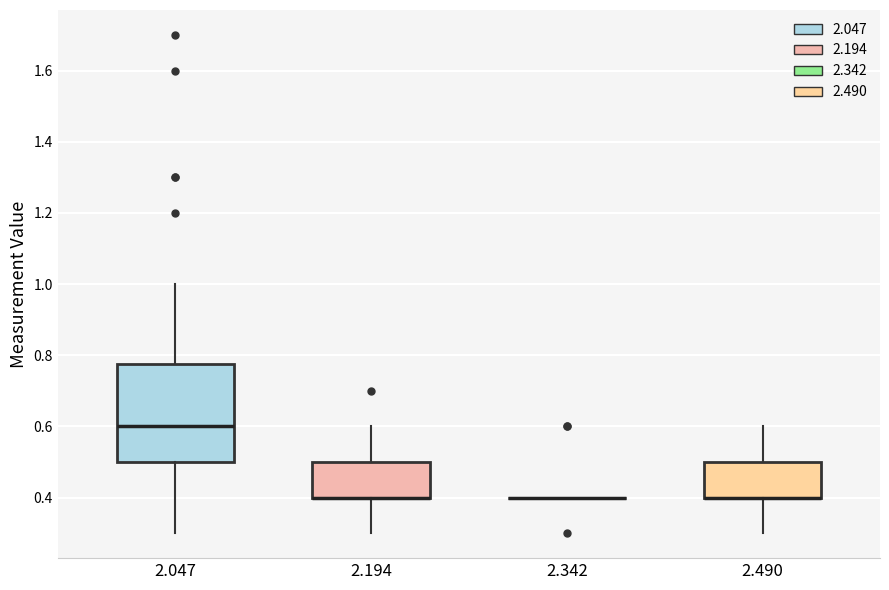

Reading left to right, read every box against the y-axis: the position of its median line, the range the box covers, and the ends of its whiskers. The values are not printed on the chart, so give them approximately, as read against the axis.

2.047: median 0.60, box 0.50 to 0.78, whiskers 0.30 to 1.00
2.194: median 0.40 (drawn on the box's lower edge), box 0.40 to 0.50, whiskers 0.30 to 0.60
2.342: box collapsed to a line at 0.40, whiskers 0.40 to 0.40
2.490: median 0.40 (drawn on the box's lower edge), box 0.40 to 0.50, whiskers 0.30 to 0.60